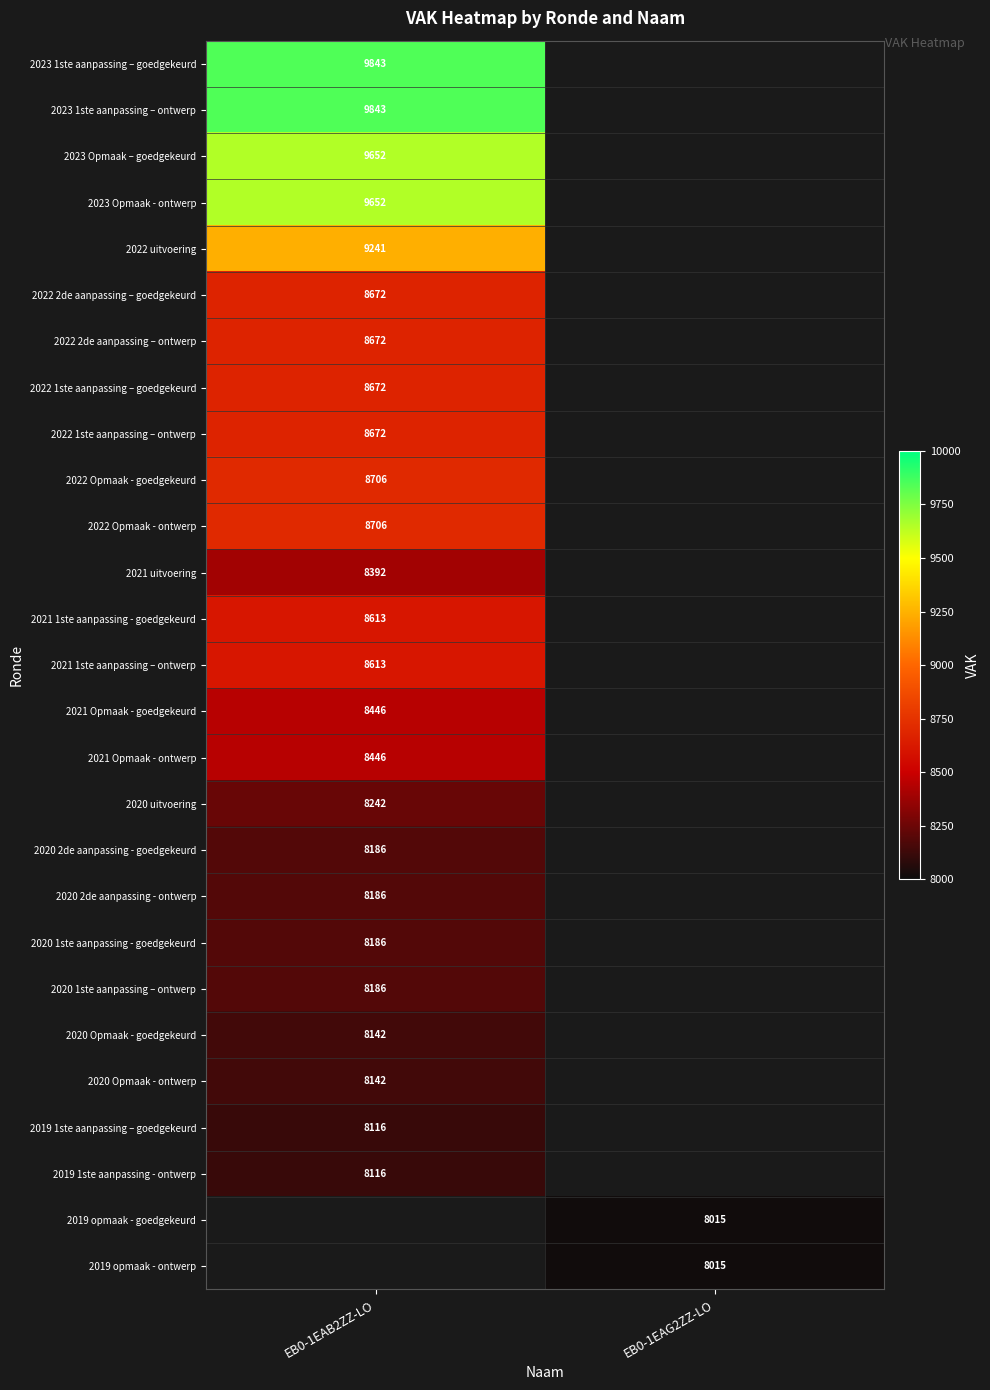

True or false: 2020 Opmaak - ontwerp has a value of 8142 at EB0-1EAB2ZZ-LO.

True